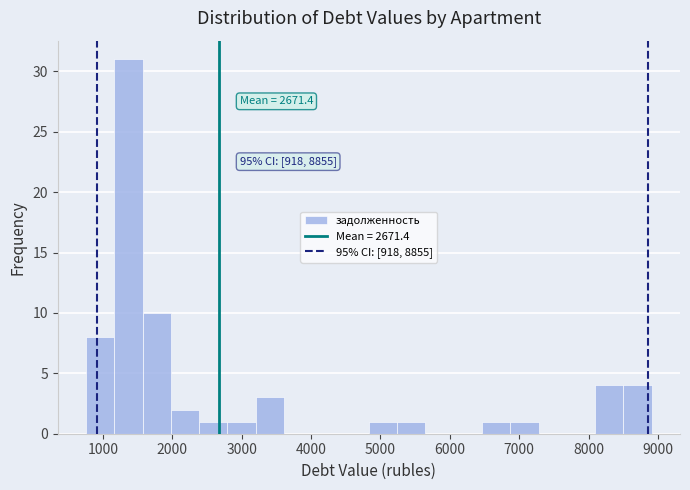

Which range on the x-axis has the tallest bar?

1200 to 1600